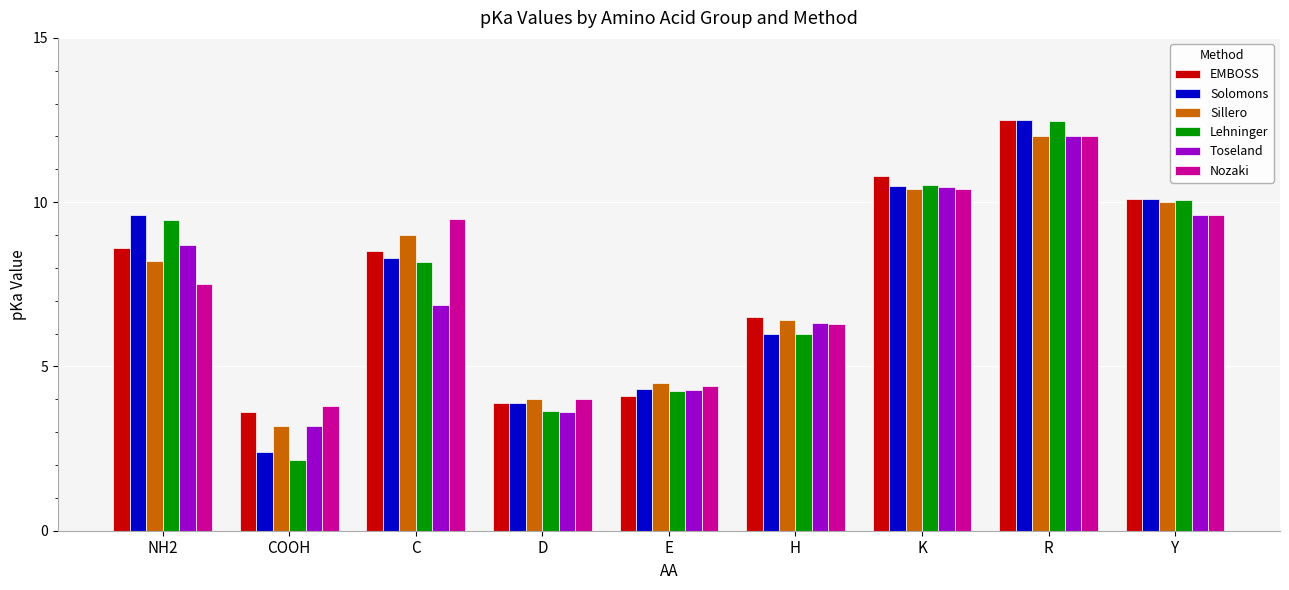

Which category has the lowest value across all series?

COOH